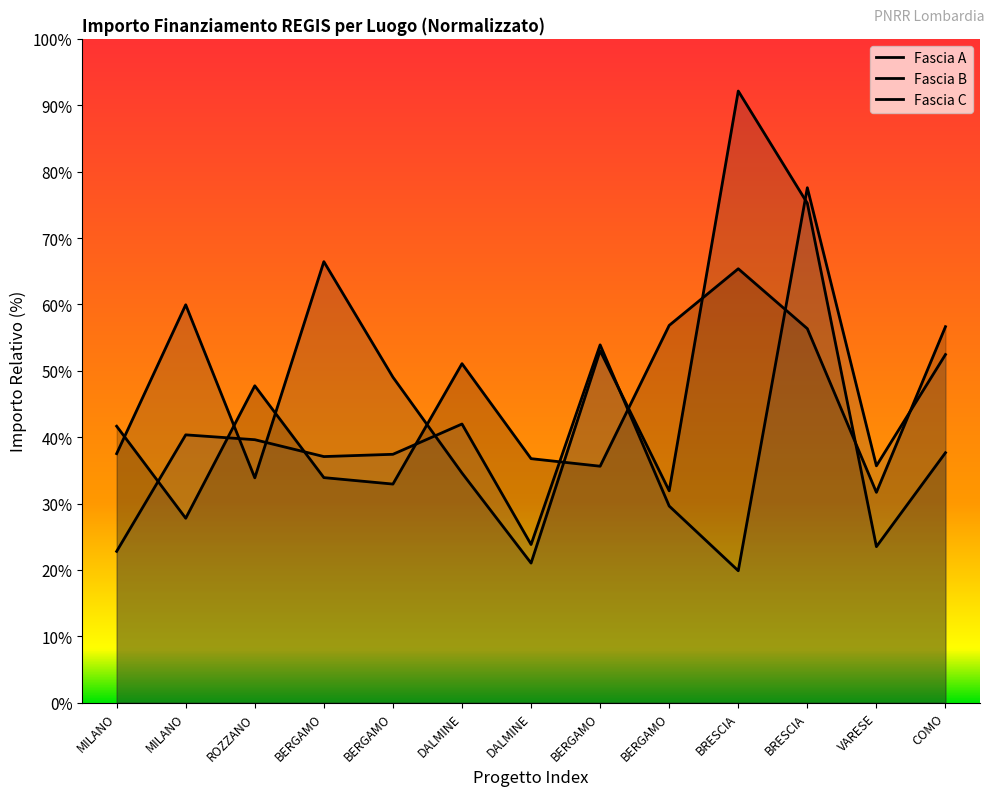

After their last crossing, which series has the higher values: Fascia A or Fascia B?

Fascia A